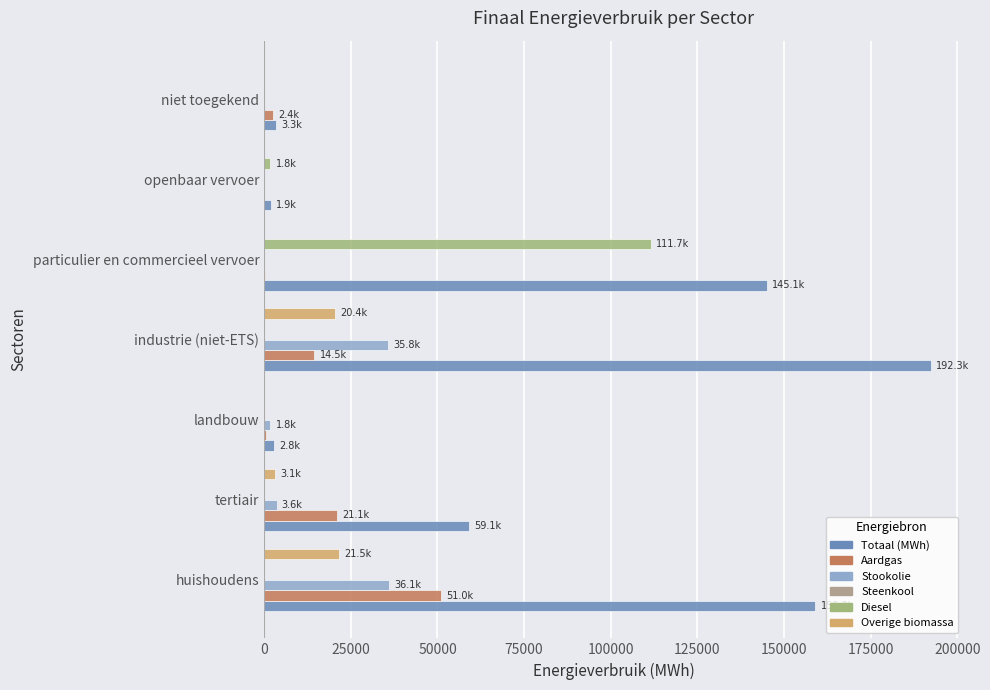

How many data points does each series have?

7